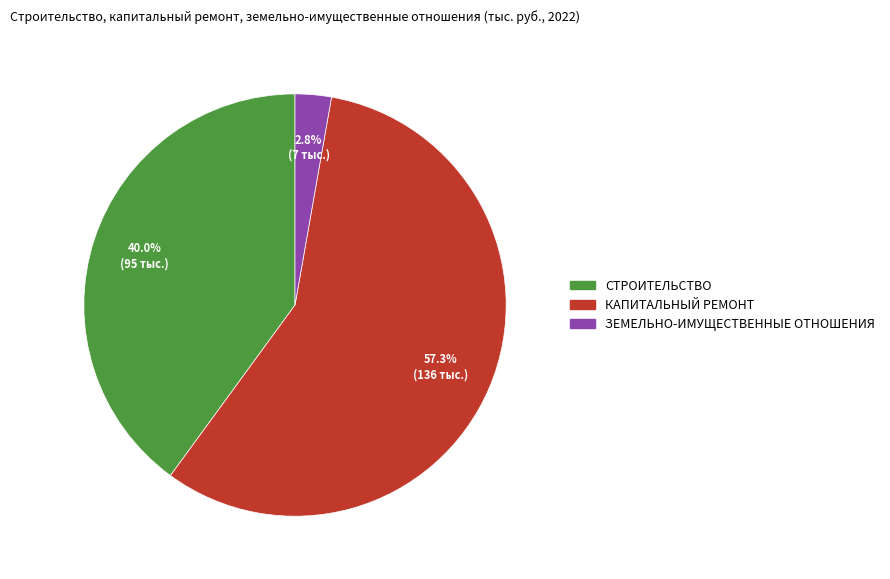

To the nearest percent, what is the combined percentage of КАПИТАЛЬНЫЙ РЕМОНТ and ЗЕМЕЛЬНО-ИМУЩЕСТВЕННЫЕ ОТНОШЕНИЯ?

60%